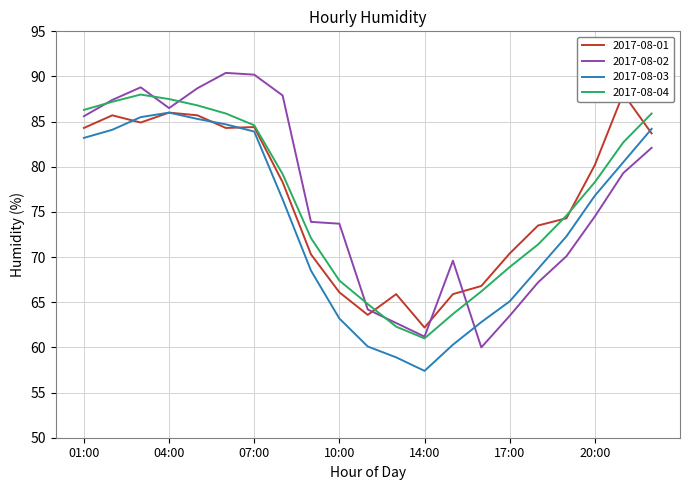

Reading left to right, what are all the values shown in this chart?

2017-08-01: 84.3	85.7	84.9	86.0	85.7	84.3	84.4	78.3	70.3	66.1	63.6	65.9	62.2	65.9	66.8	70.4	73.5	74.3	80.2	88.1	83.7
2017-08-02: 85.6	87.4	88.8	86.5	88.7	90.4	90.2	87.9	73.9	73.7	64.2	62.7	61.2	69.6	60.0	63.5	67.2	70.1	74.5	79.3	82.1
2017-08-03: 83.2	84.1	85.5	86.0	85.3	84.7	83.9	76.4	68.5	63.2	60.1	58.9	57.4	60.3	62.8	65.1	68.7	72.3	76.8	80.5	84.2
2017-08-04: 86.3	87.2	88.0	87.5	86.8	85.9	84.6	79.2	72.1	67.4	64.8	62.3	61.0	63.7	66.2	68.9	71.4	74.6	78.3	82.7	85.9